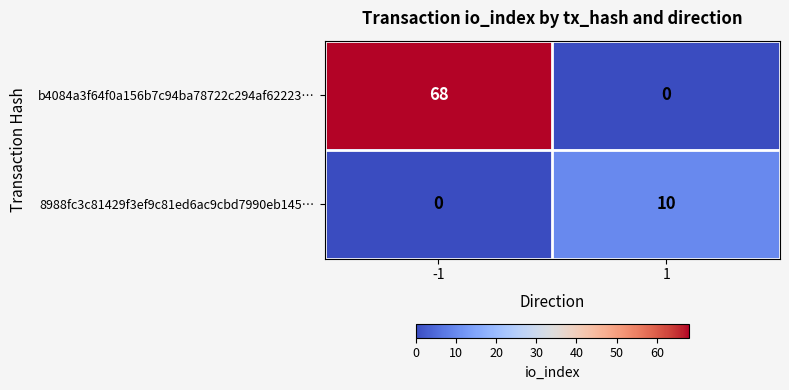

Which series has the largest range (max minus min)?

b4084a3f64f0a156b7c94ba78722c294af62223…